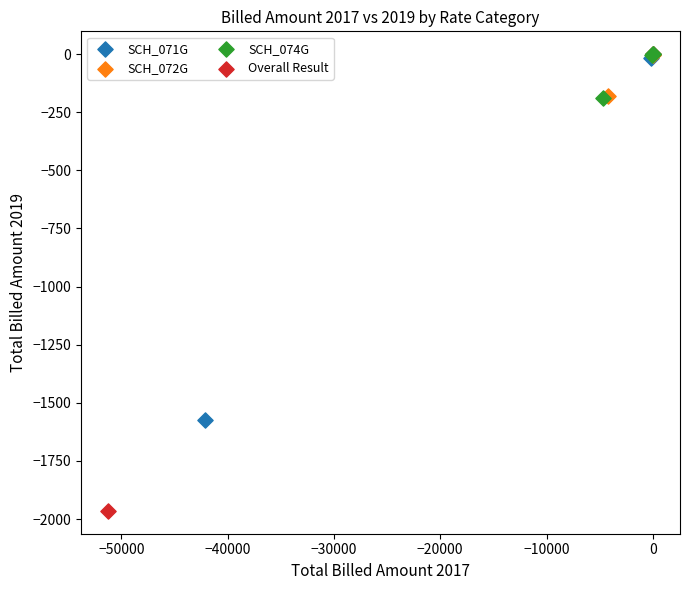

Which series contains the lowest Y value?

Overall Result